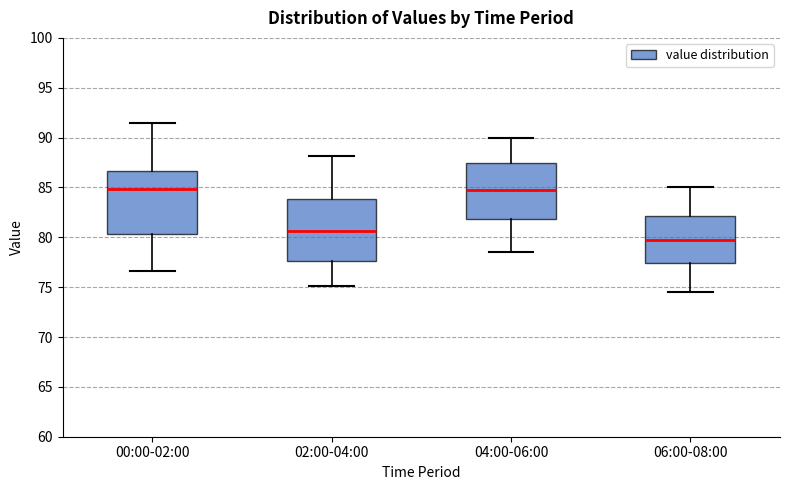

Where is the lower edge of the box for 06:00-08:00 on the y-axis? The values are not printed on the chart, so give them approximately, as read against the axis.

77.5